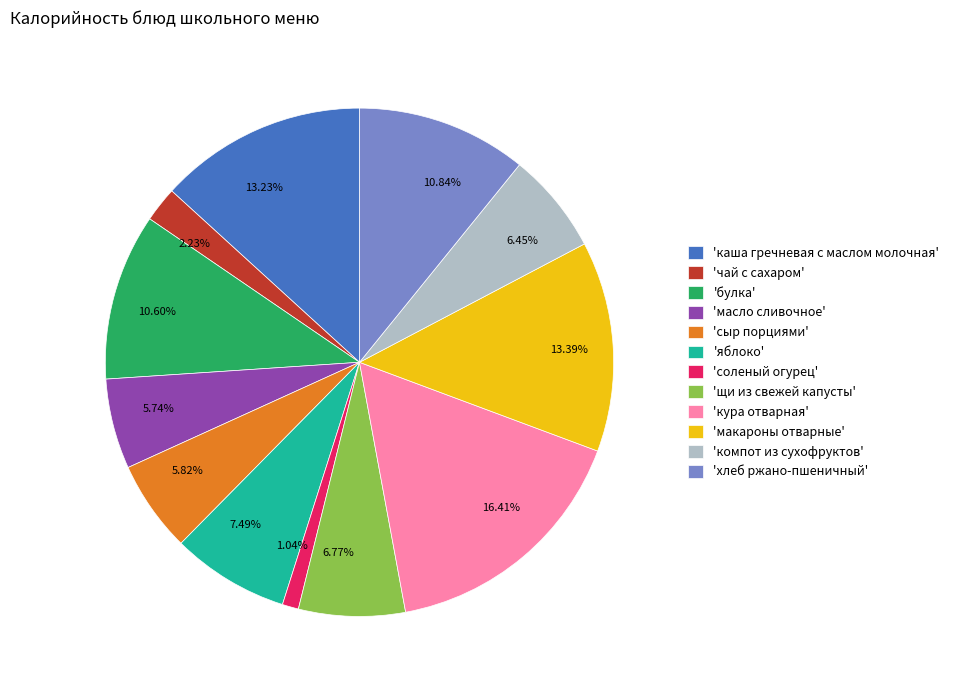

Does 5.82% account for over 50% of the chart?

No